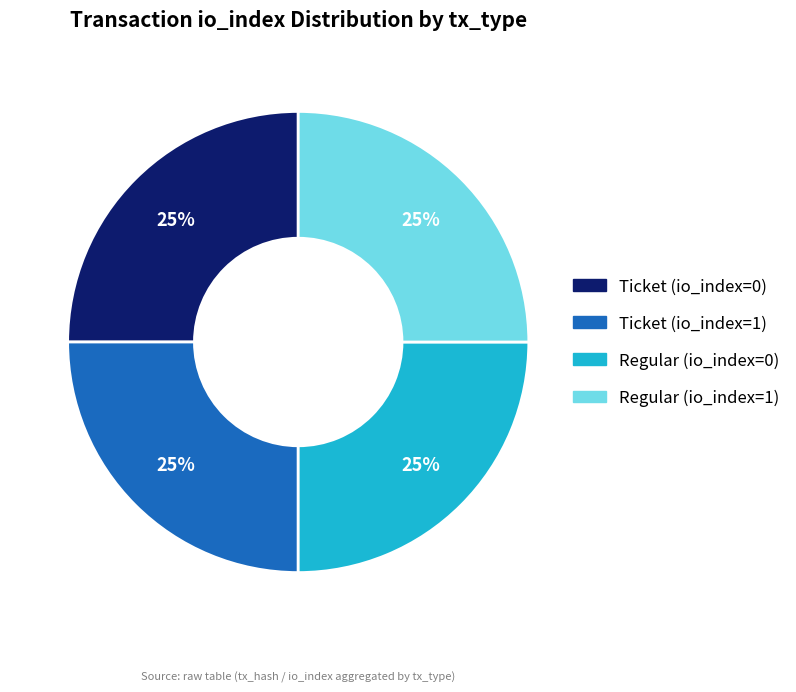

What percentage is the Ticket (io_index=1) slice, to the nearest percent?

25%